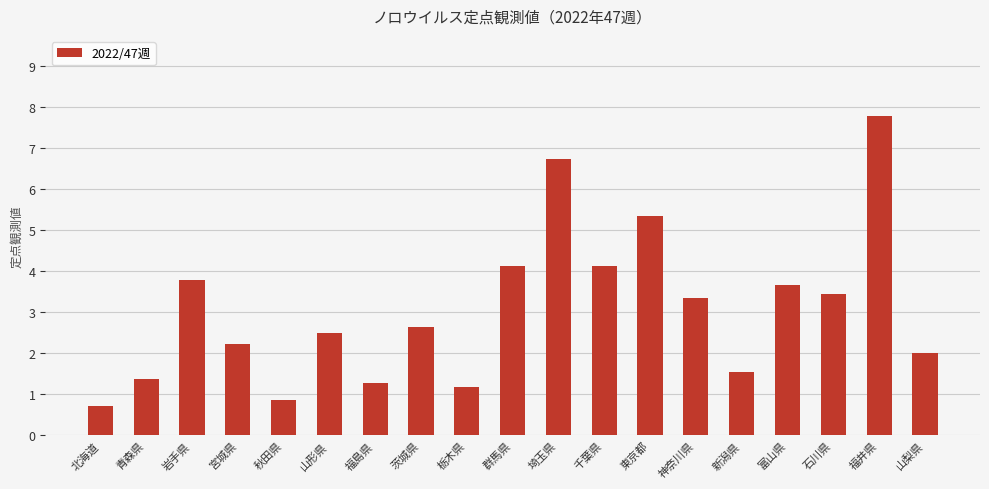

What is the average value?

3.1